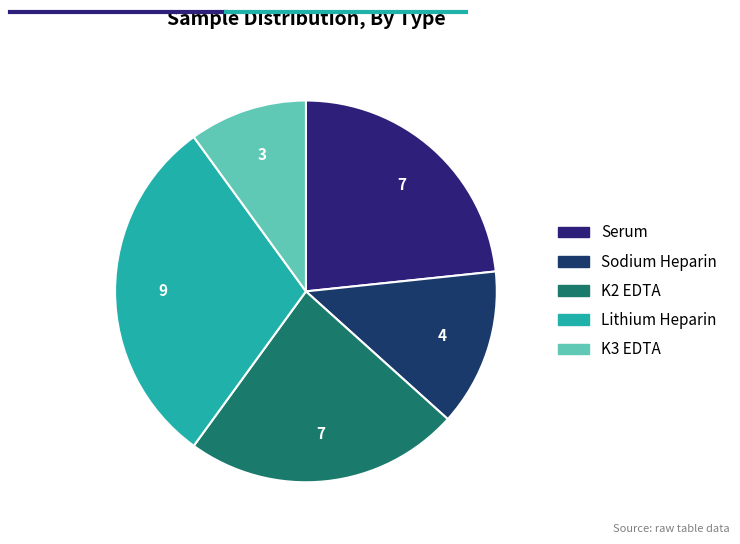

Which slice is the largest?

Lithium Heparin